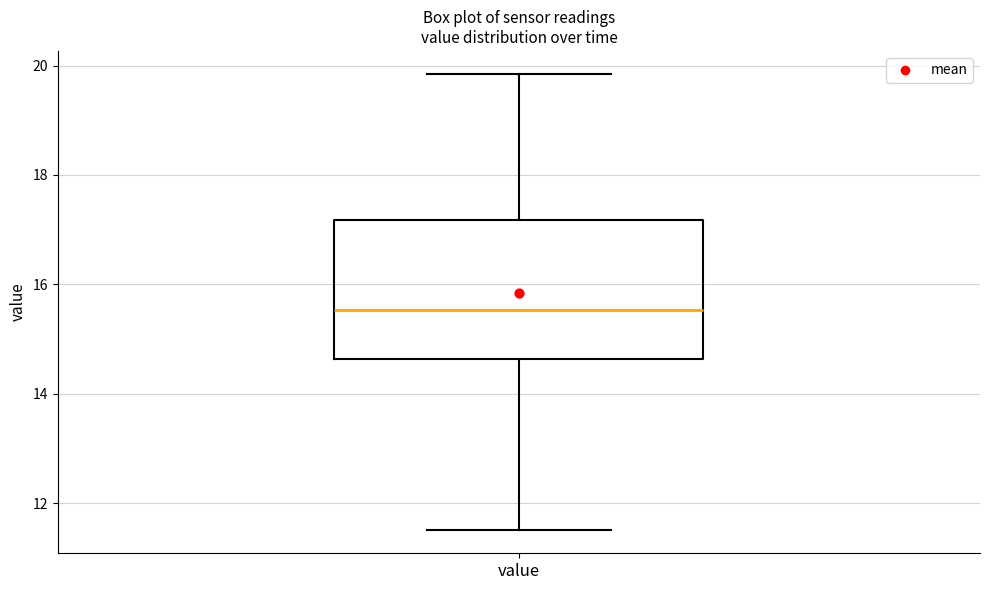

Read this box plot against the y-axis: the position of the median line, the range covered by the box, and the ends of both whiskers. The values are not printed on the chart, so give them approximately, as read against the axis.

median 15.6, box 14.6 to 17.2, whiskers 11.6 to 19.8